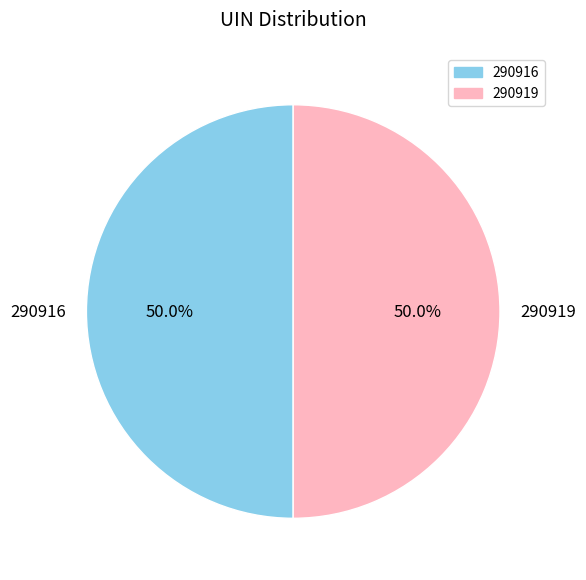

What is the ratio of the value at 290919 to the value at 290916?

1.0